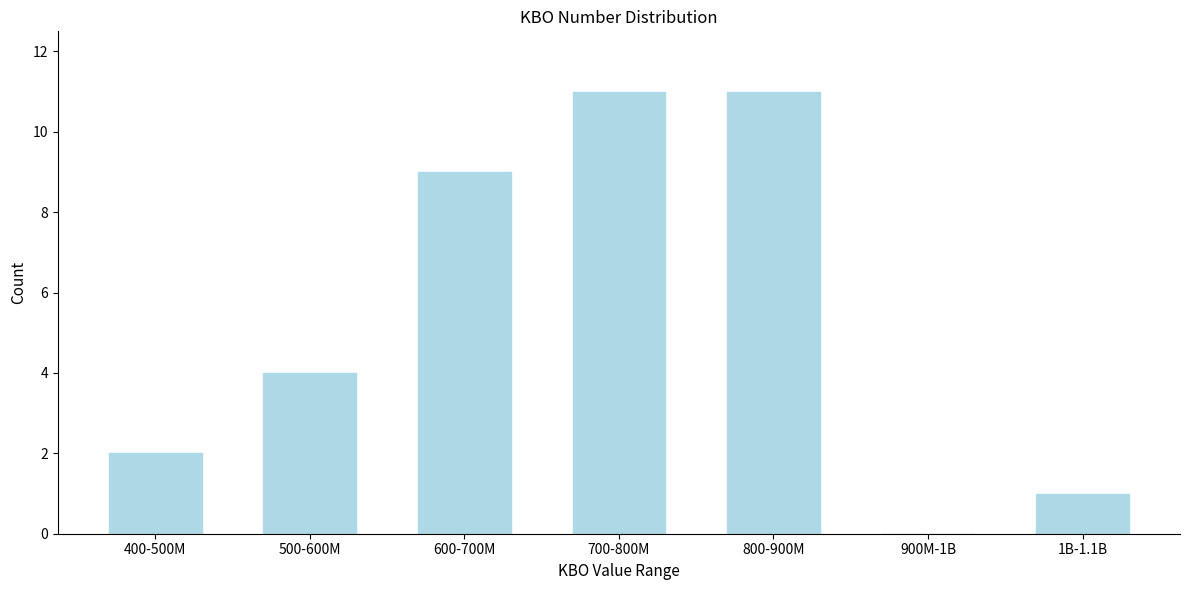

Reading right to left, extract all data points from this chart.

1B-1.1B=1	900M-1B=0	800-900M=11	700-800M=11	600-700M=9	500-600M=4	400-500M=2